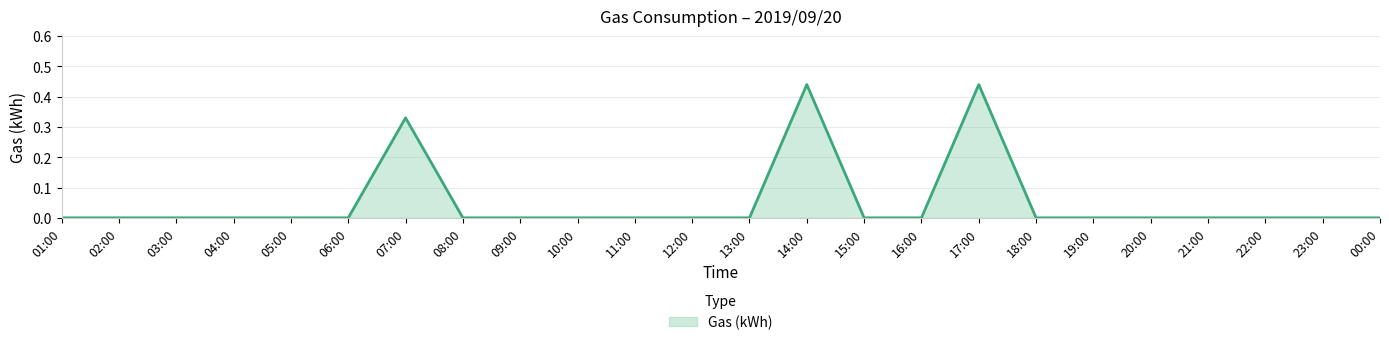

Which has a higher value, 07:00 or 10:00?

07:00